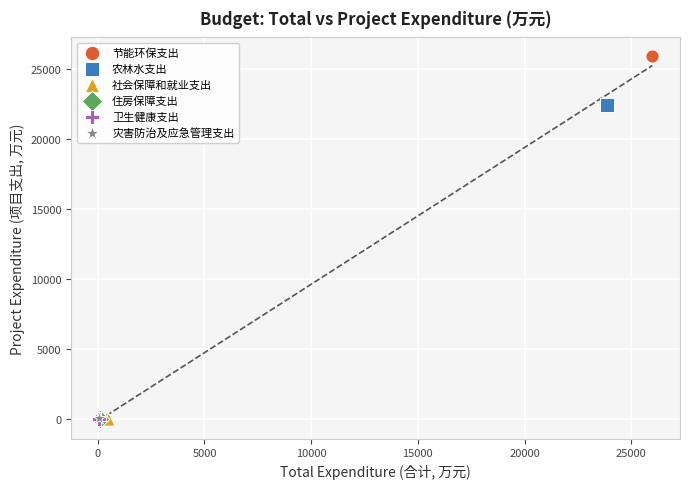

What are all the series names shown in the legend?

节能环保支出, 农林水支出, 社会保障和就业支出, 住房保障支出, 卫生健康支出, 灾害防治及应急管理支出